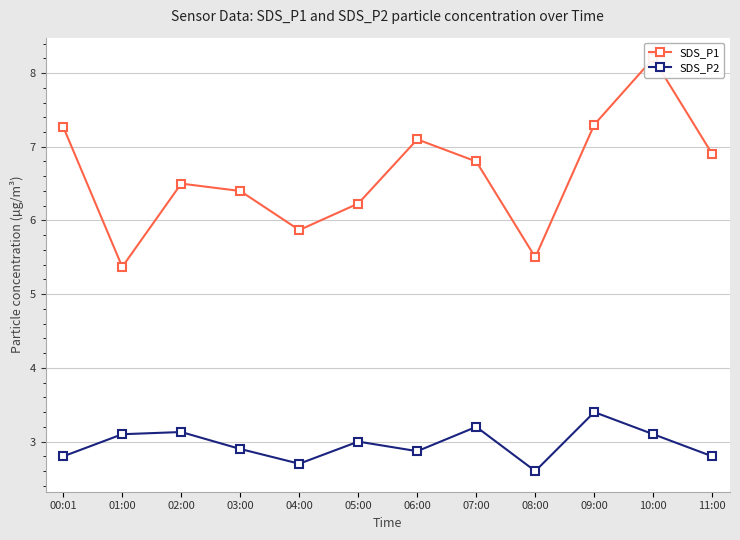

How many interior local peaks does the SDS_P2 series have?

4